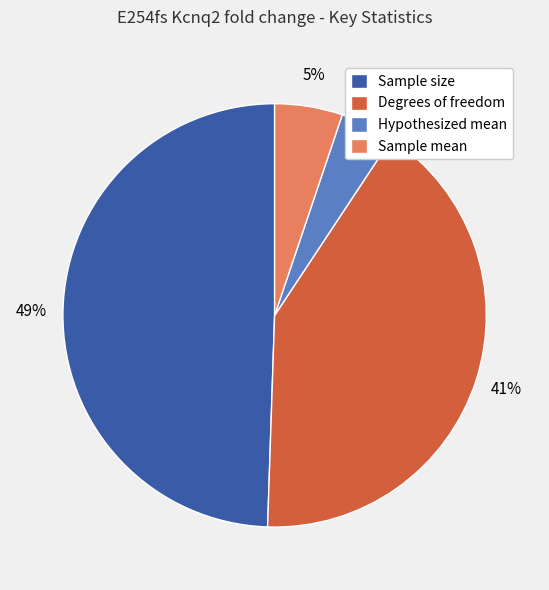

What is the largest slice in the pie chart?

Sample size